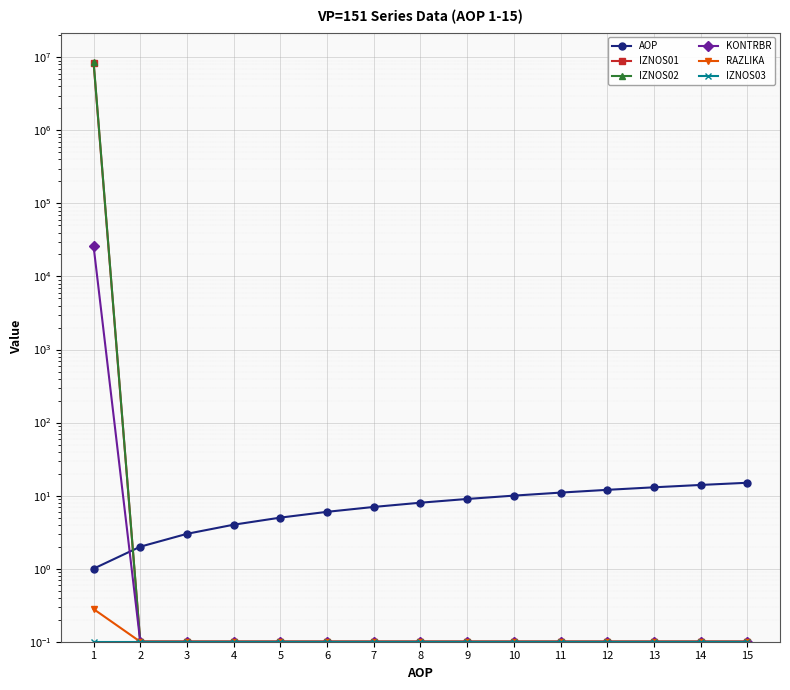

Rank the series by their maximum value, from lowest to highest.

IZNOS03, RAZLIKA, AOP, KONTRBR, IZNOS01, IZNOS02